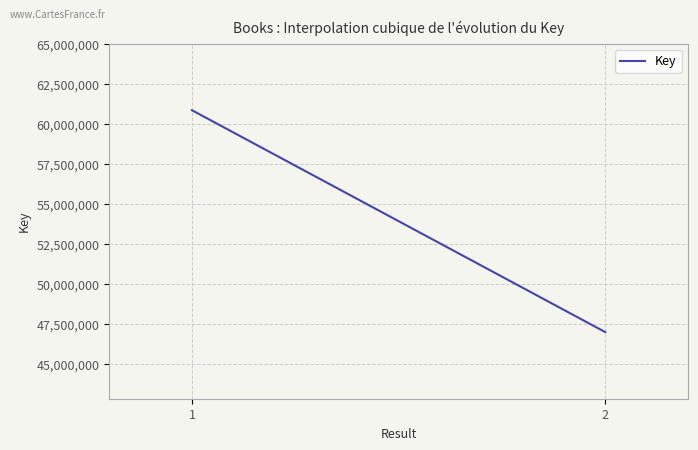

What is the smallest value displayed?

46985335.0